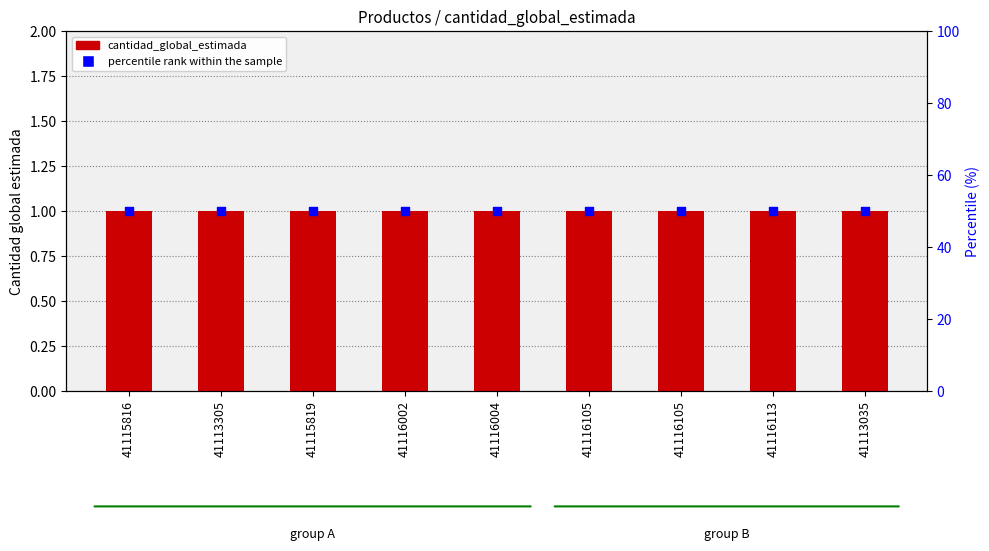

Which series contains the lowest Y value?

cantidad_global_estimada